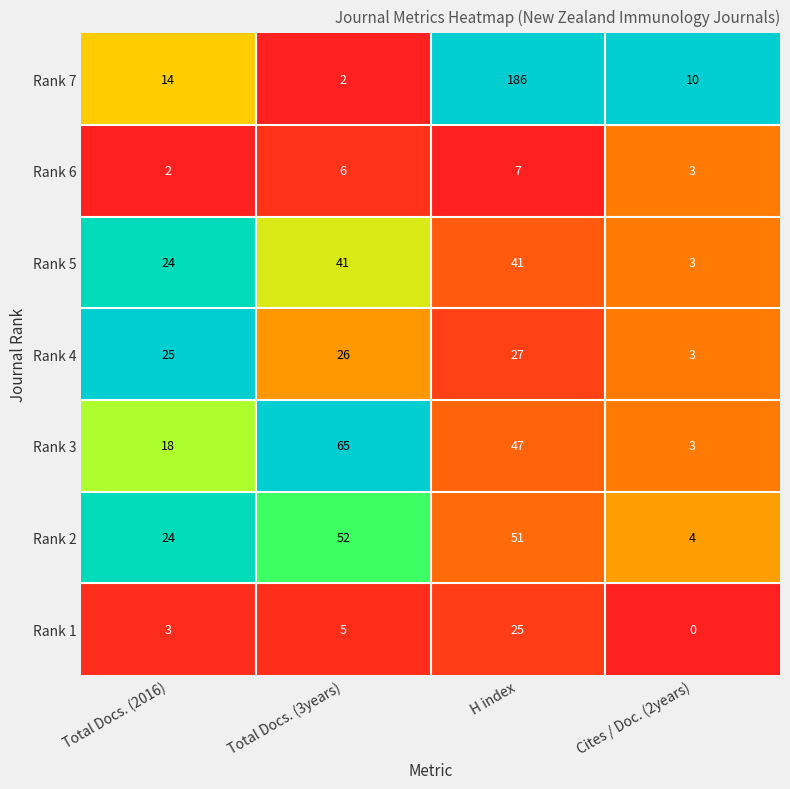

Which series has the largest total across all categories?

Rank 7